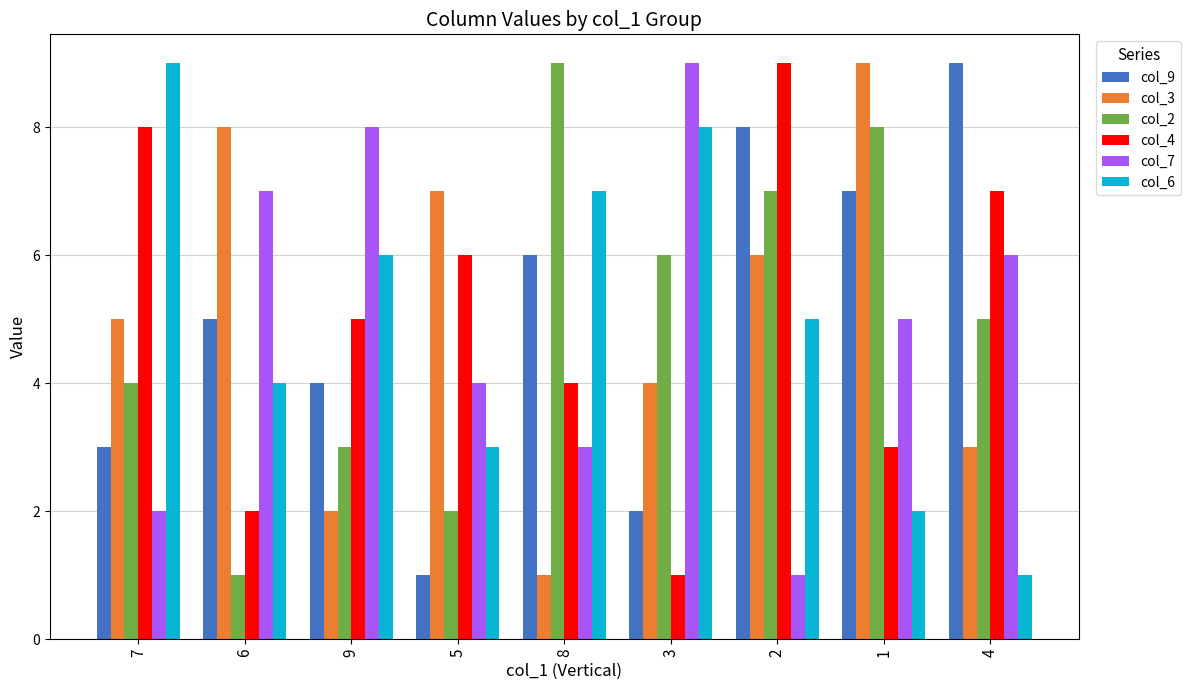

The value of col_6 at 2 is 2. True or false?

False